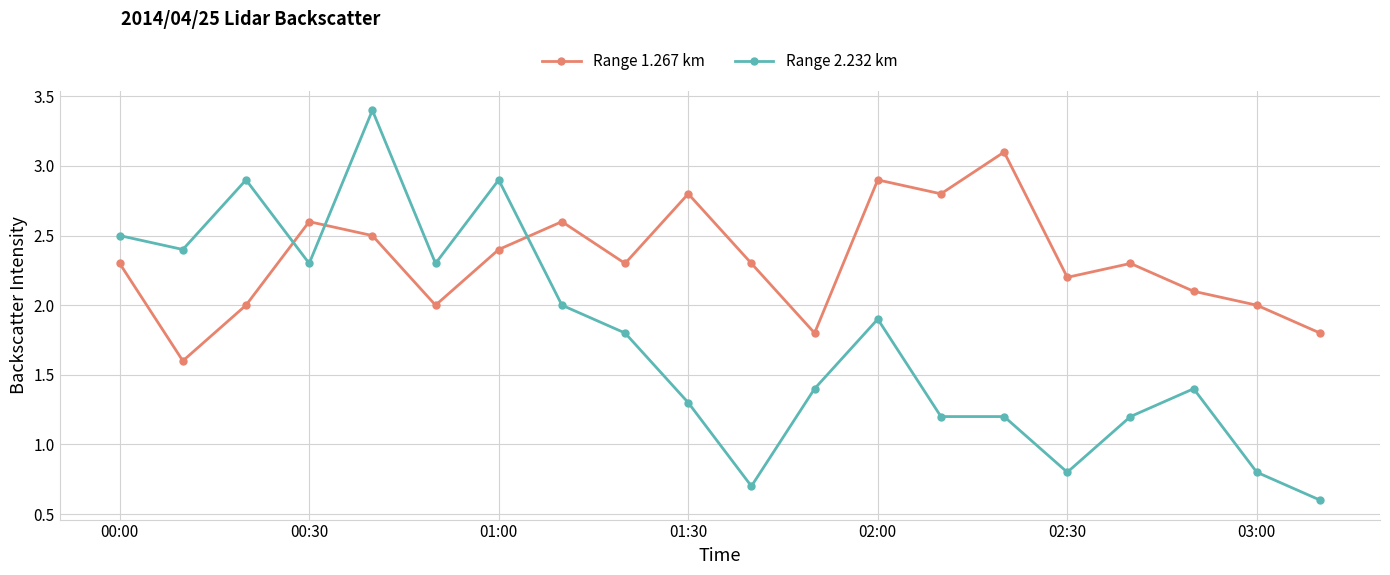

Rank the series by their maximum value, from highest to lowest.

Range 2.232 km, Range 1.267 km